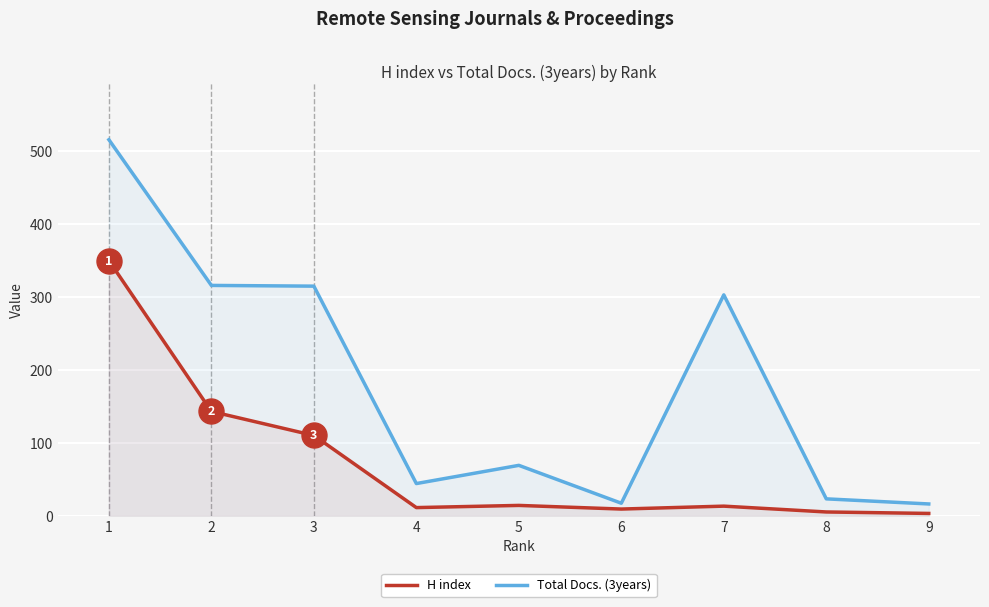

What is the difference between the highest and lowest values at 2?

173